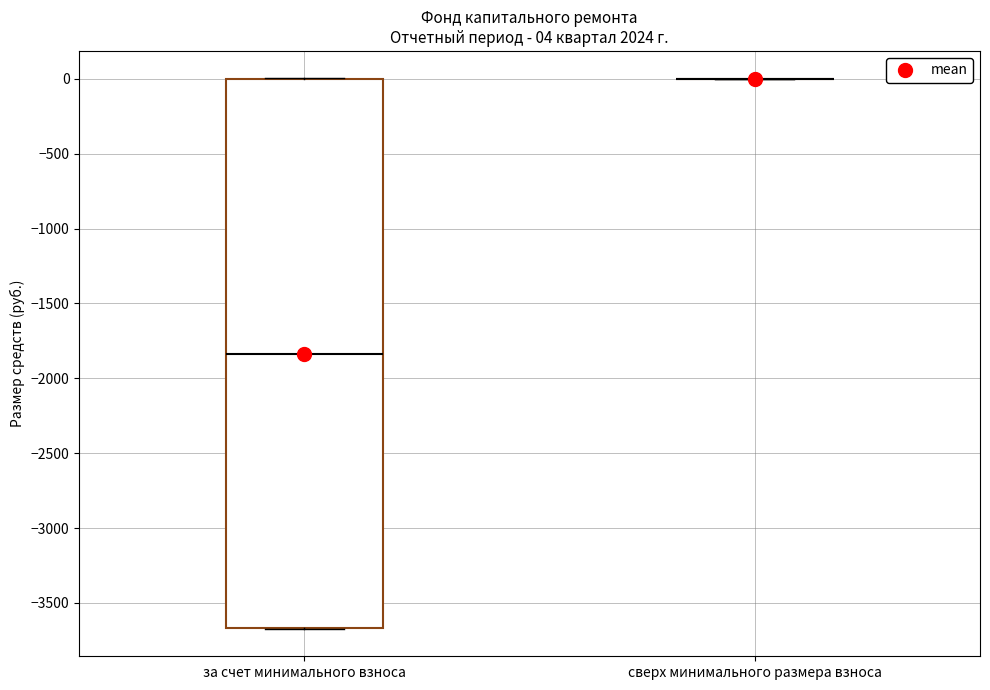

Which box is the tallest, from its lower edge to its upper edge?

за счет минимального взноса